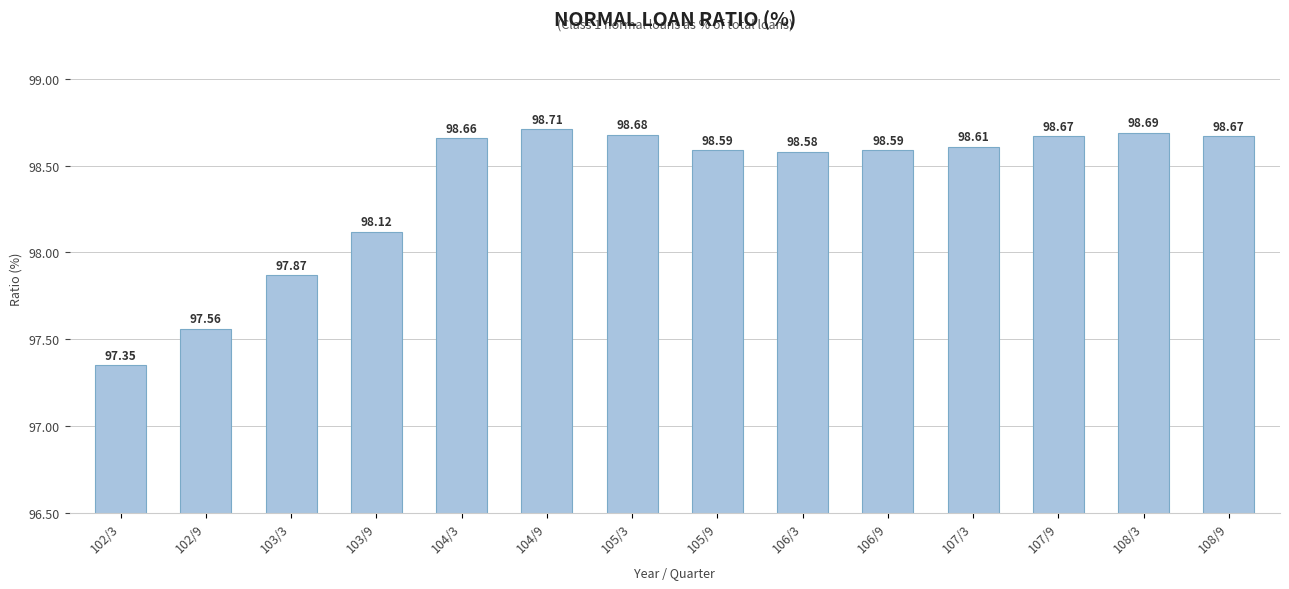

What is the average value?

98.4